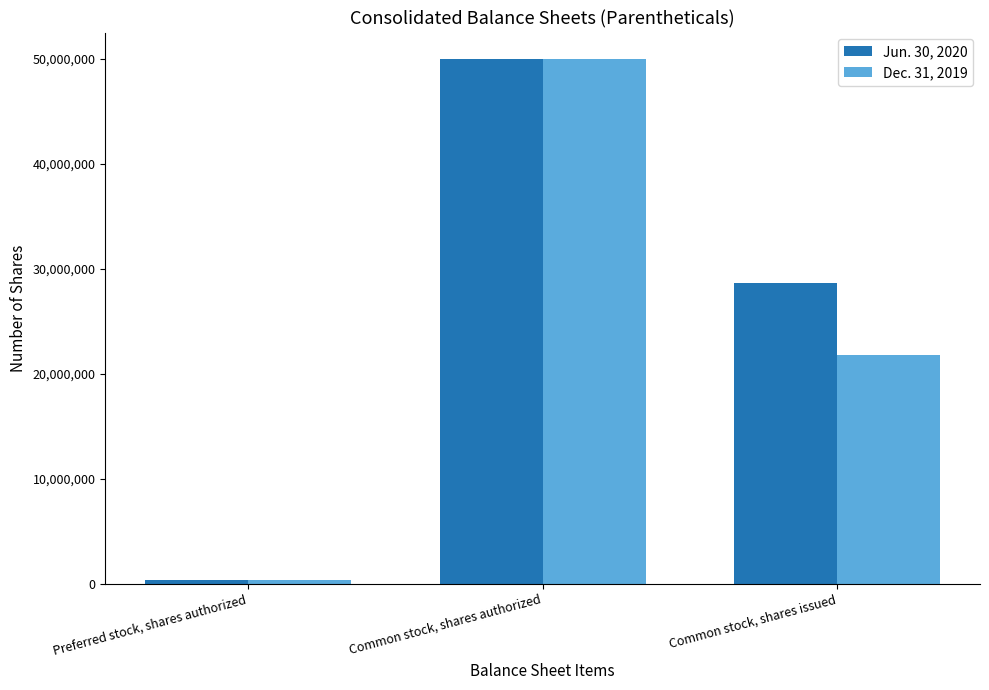

Which series has the largest total across all categories?

Jun. 30, 2020